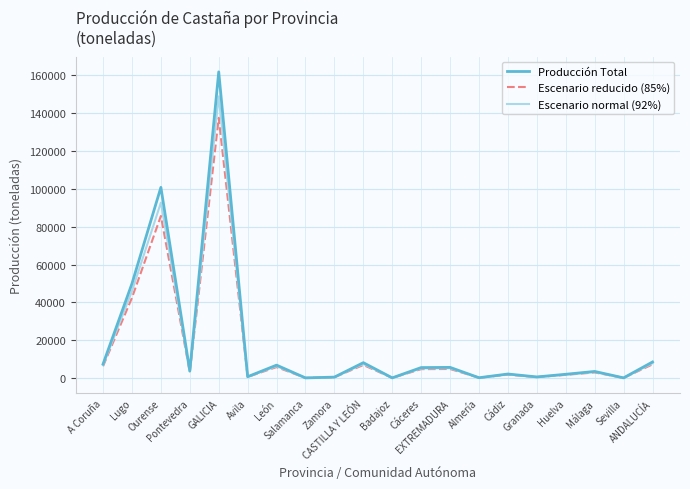

What are all the series names shown in the legend?

Producción Total, Escenario reducido (85%), Escenario normal (92%)